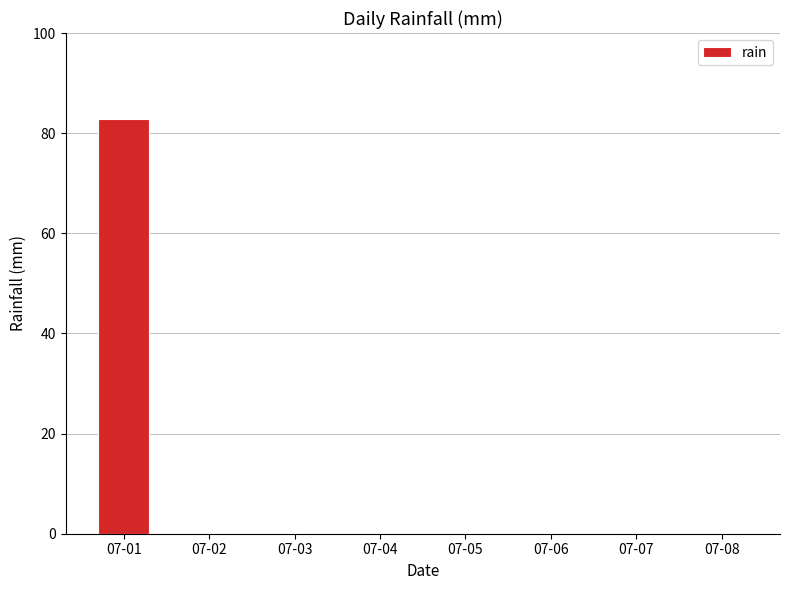

True or false: the data shows -52.6 at 07-07.

False